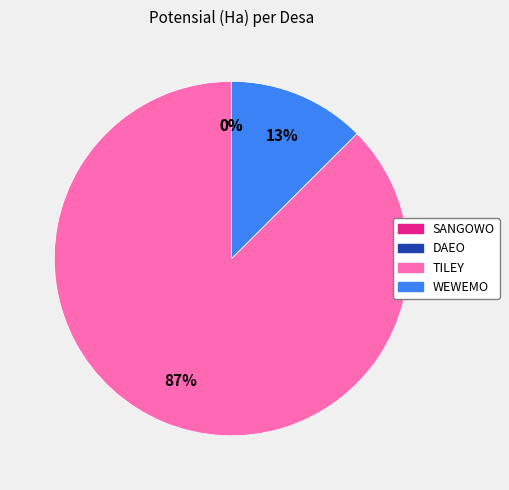

What is the largest slice in the pie chart?

TILEY